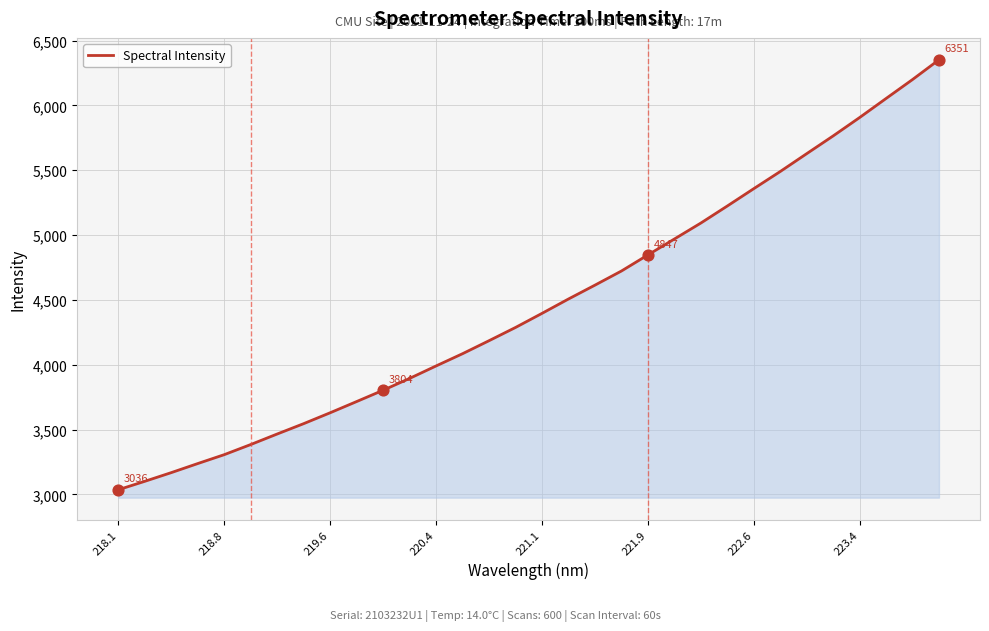

What is the smallest value displayed?

3036.4